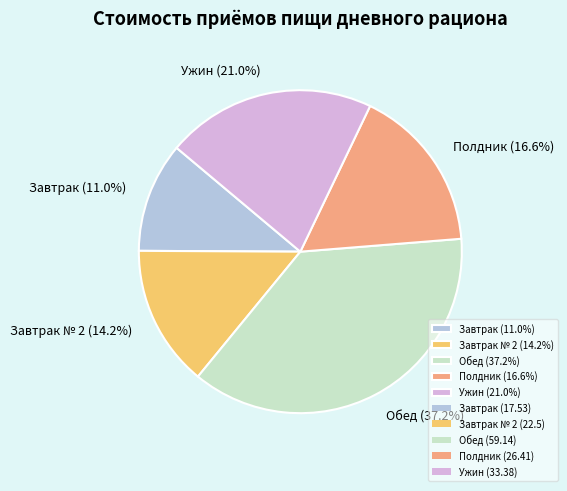

What is the largest slice in the pie chart?

Обед (37.2%)